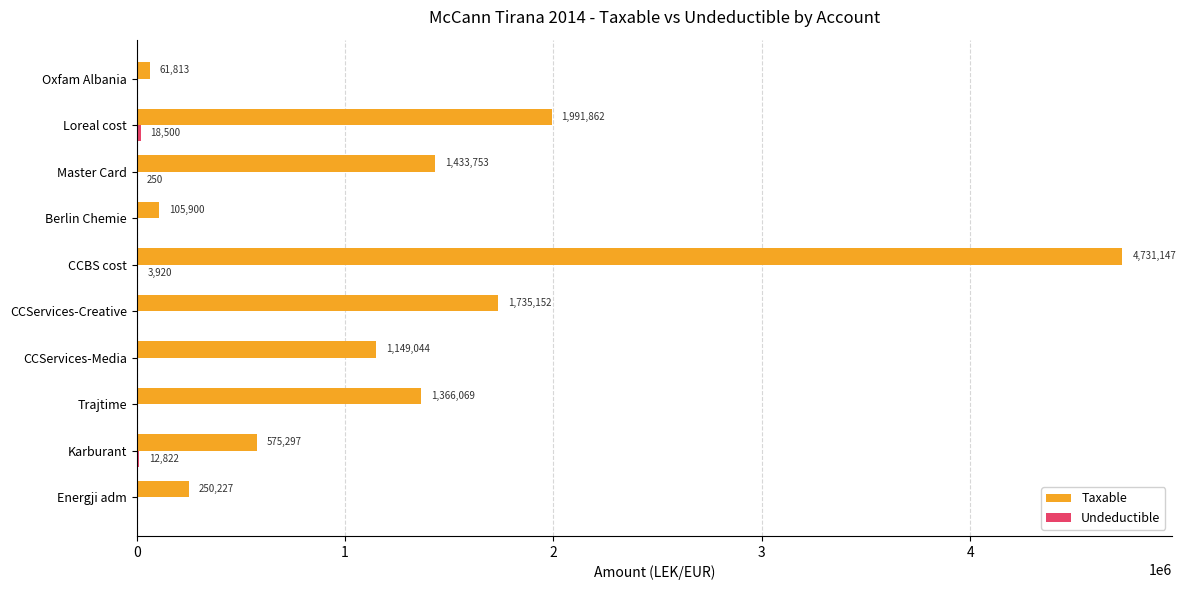

At which label does Taxable reach its peak?

CCBS cost